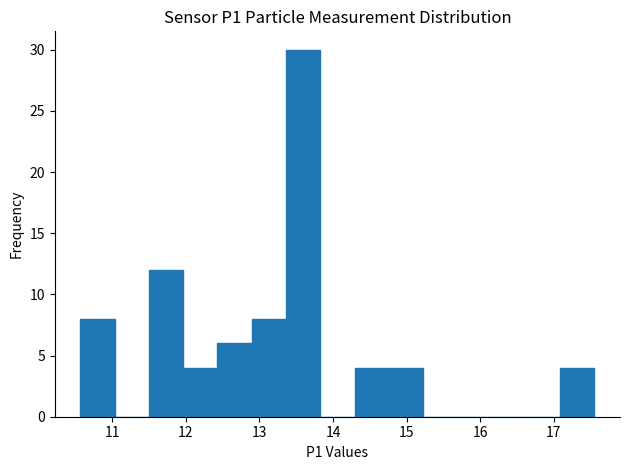

Reading left to right, transcribe this chart: for each bar, give the range it covers on the x-axis and its height. Neither the bar edges nor the heights are printed on the chart, so give them approximately, as read against the axes.

10.6 to 11.0: 8
11.0 to 11.5: 0
11.5 to 12.0: 12
12.0 to 12.4: 4
12.4 to 12.9: 6
12.9 to 13.4: 8
13.4 to 13.8: 30
13.8 to 14.3: 0
14.3 to 14.8: 4
14.8 to 15.2: 4
15.2 to 15.7: 0
15.7 to 16.2: 0
16.2 to 16.6: 0
16.6 to 17.1: 0
17.1 to 17.6: 4